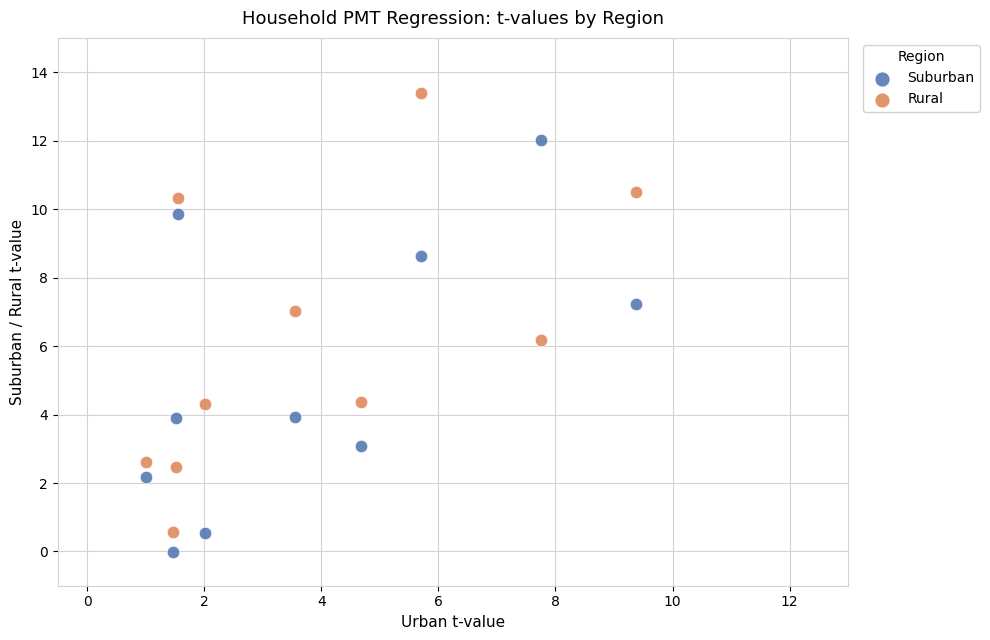

What are all the series names shown in the legend?

Suburban, Rural